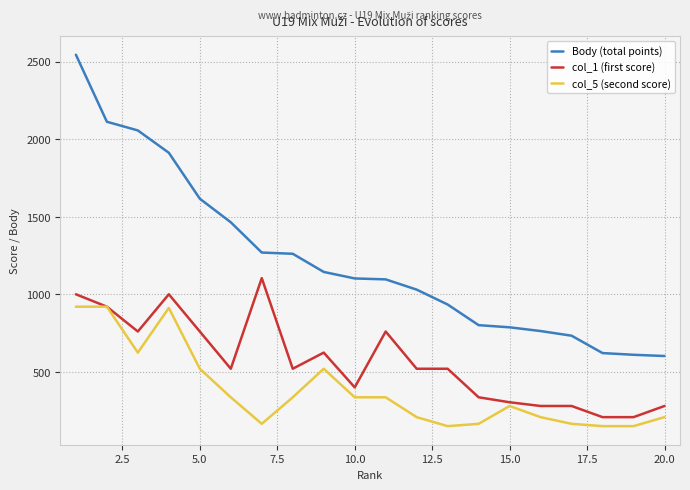

What is the sum of all col_1 (first score) values?

11304